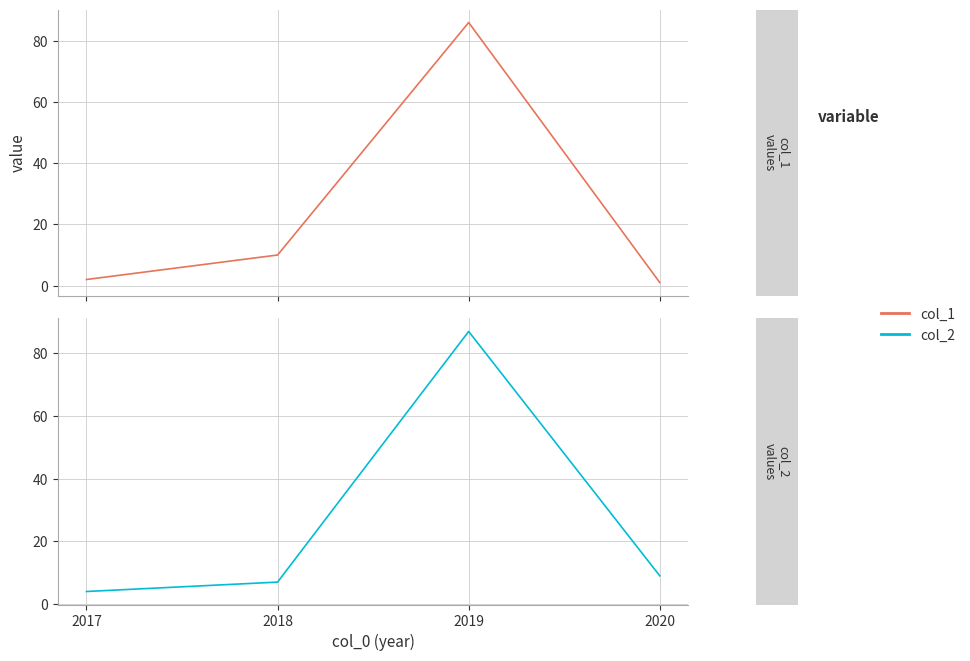

True or false: col_2 and col_1 cross at least once.

True